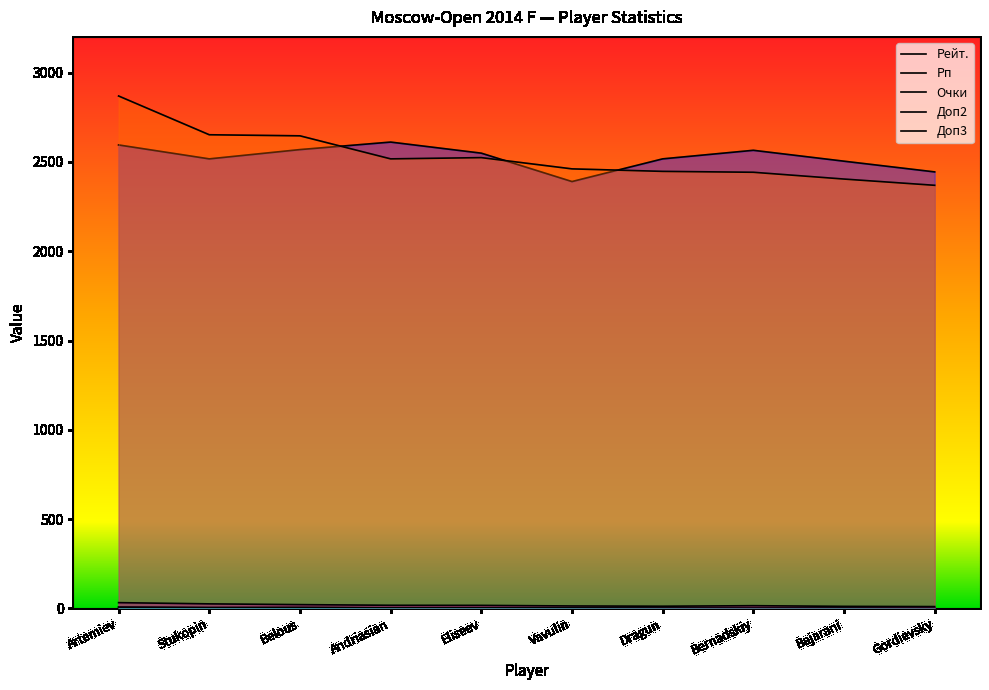

Reading left to right, extract all data points from this chart.

Рейт.: Artemiev=2595.0	Stukopin=2517.0	Belous=2569.0	Andriasian=2611.0	Eliseev=2549.0	Vavulin=2390.0	Dragun=2517.0	Bernadskiy=2565.0	Bajarani=2504.0	Gordievsky=2444.0
Рп: Artemiev=2869.0	Stukopin=2652.0	Belous=2646.0	Andriasian=2517.0	Eliseev=2524.0	Vavulin=2461.0	Dragun=2447.0	Bernadskiy=2442.0	Bajarani=2404.0	Gordievsky=2369.0
Очки: Artemiev=8.0	Stukopin=6.0	Belous=6.0	Andriasian=4.5	Eliseev=4.5	Vavulin=3.5	Dragun=3.5	Bernadskiy=3.5	Bajarani=3.0	Gordievsky=2.5
Доп2: Artemiev=32.2	Stukopin=25.5	Belous=21.2	Andriasian=17.5	Eliseev=17.0	Vavulin=13.8	Dragun=12.2	Bernadskiy=15.2	Bajarani=11.5	Gordievsky=10.2
Доп3: Artemiev=7.0	Stukopin=4.0	Belous=5.0	Andriasian=3.0	Eliseev=3.0	Vavulin=3.0	Dragun=2.0	Bernadskiy=1.0	Bajarani=2.0	Gordievsky=0.0